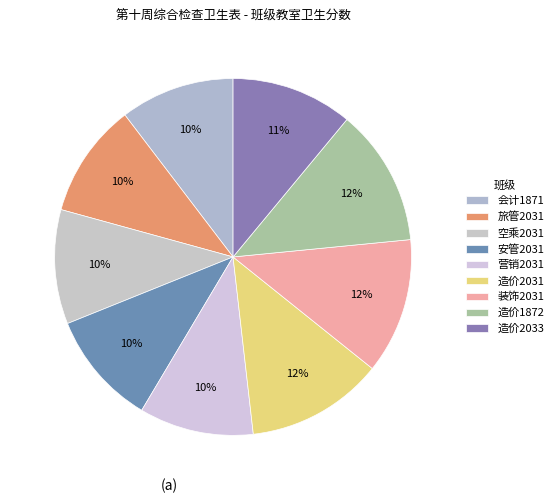

Is it true that 安管2031 is 18% of the pie?

False